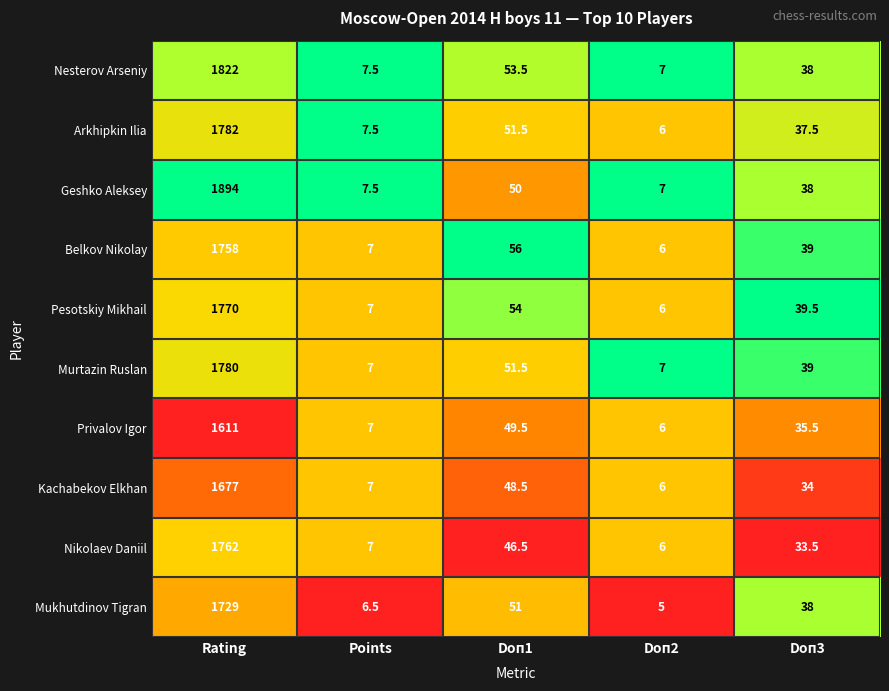

Where does the Belkov Nikolay series first go above 39?

Rating